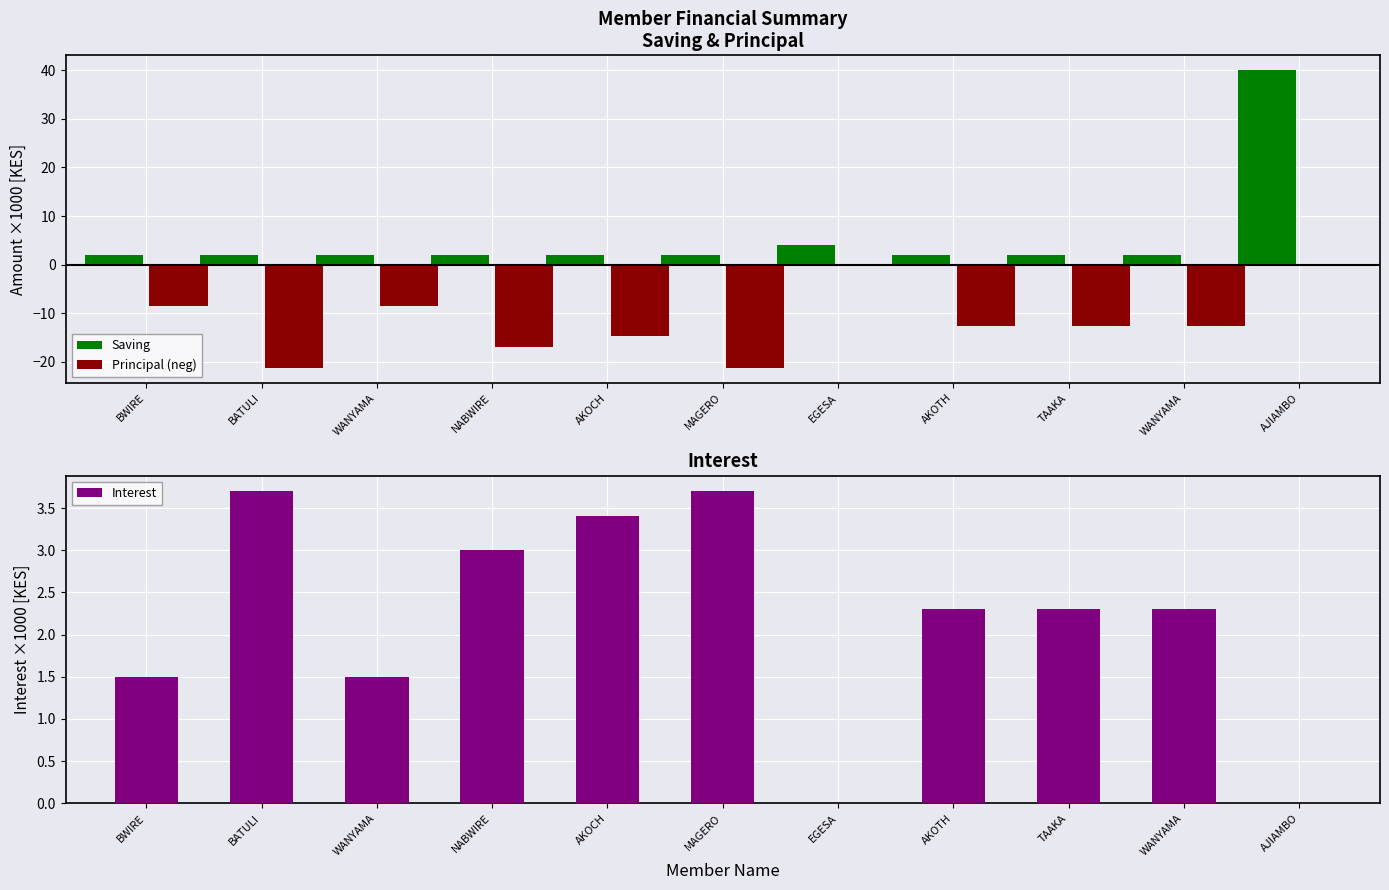

How many categories are shown in the chart?

11